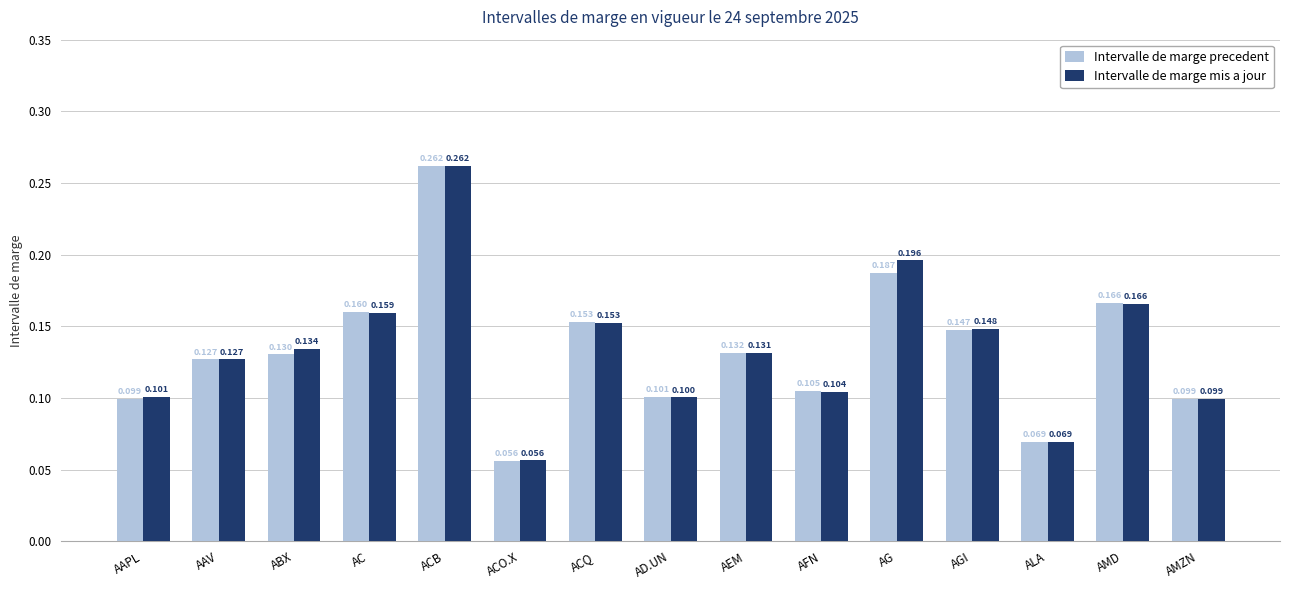

Which category has the highest value in the Intervalle de marge precedent series?

ACB